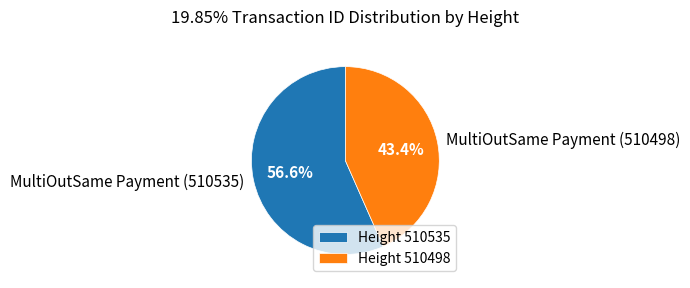

To the nearest percent, what percentage of the pie is MultiOutSame Payment (510535)?

57%